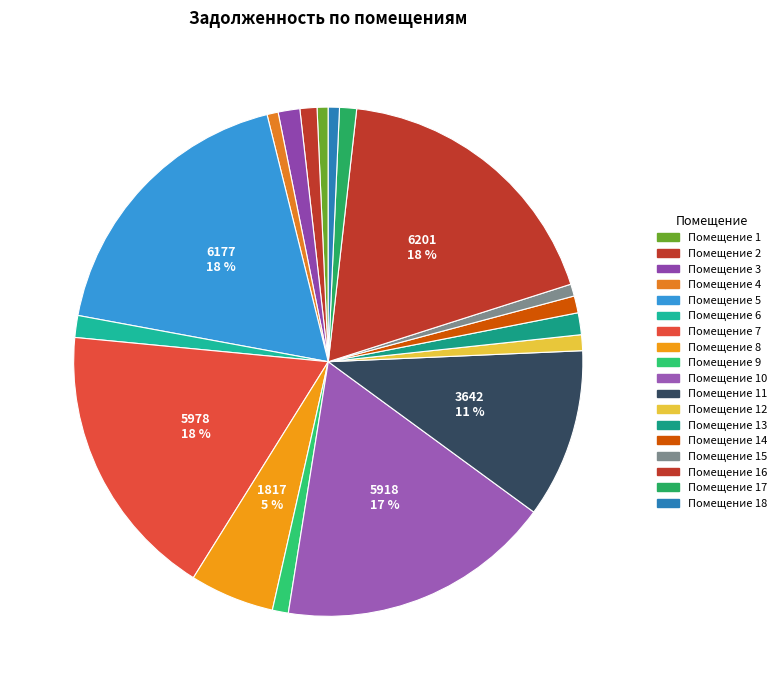

Rank the categories by value from lowest to highest.

18, 1, 4, 15, 12, 9, 14, 2, 17, 3, 13, 6, 8, 11, 10, 7, 5, 16